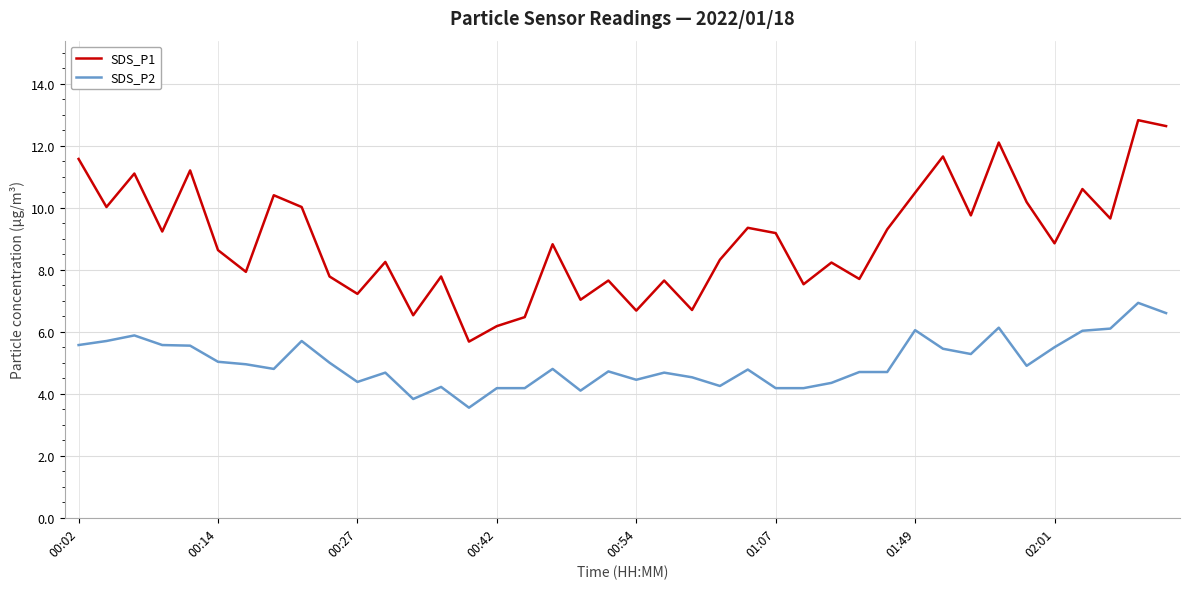

How many interior local peaks does the SDS_P1 series have?

14